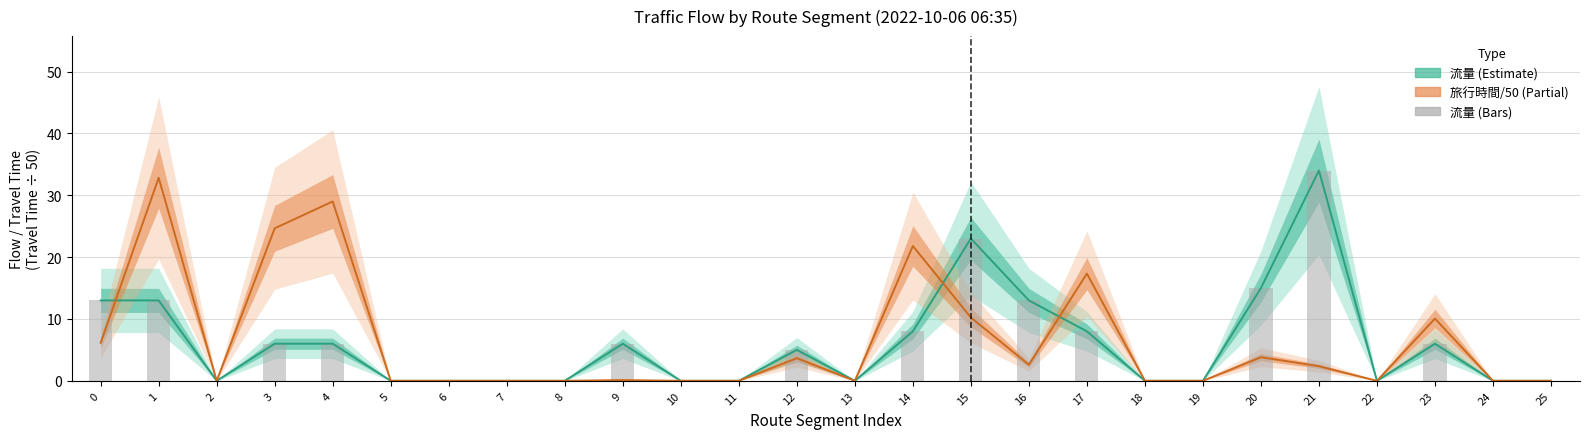

Reading left to right, what are all the values shown in this chart?

流量 (Estimate): 13.0	13.0	0.0	6.0	6.0	0.0	0.0	0.0	0.0	6.0	0.0	0.0	5.0	0.0	8.0	23.0	13.0	8.0	0.0	0.0	15.0	34.0	0.0	6.0	0.0	0.0
旅行時間/50 (Partial): 6.1	32.8	0.0	24.7	29.0	0.0	0.0	0.0	0.0	0.1	0.0	0.0	3.7	0.0	21.8	10.2	2.6	17.3	0.0	0.0	3.8	2.4	0.0	10.1	0.0	0.0
流量 bars: 13.0	13.0	0.0	6.0	6.0	0.0	0.0	0.0	0.0	6.0	0.0	0.0	5.0	0.0	8.0	23.0	13.0	8.0	0.0	0.0	15.0	34.0	0.0	6.0	0.0	0.0